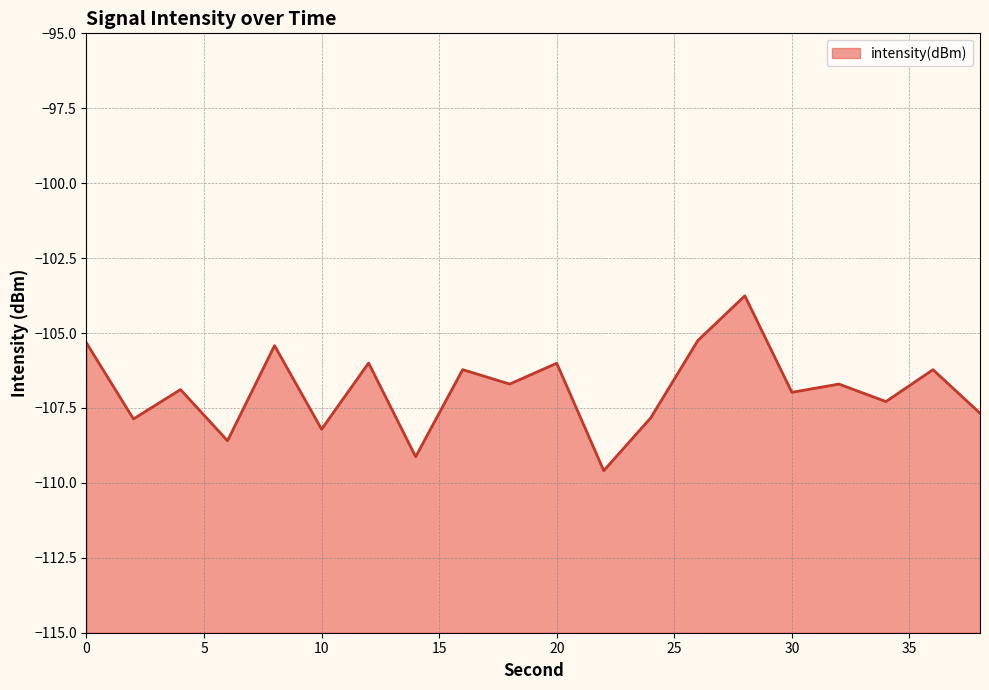

What is the sum of all values?

-2137.7